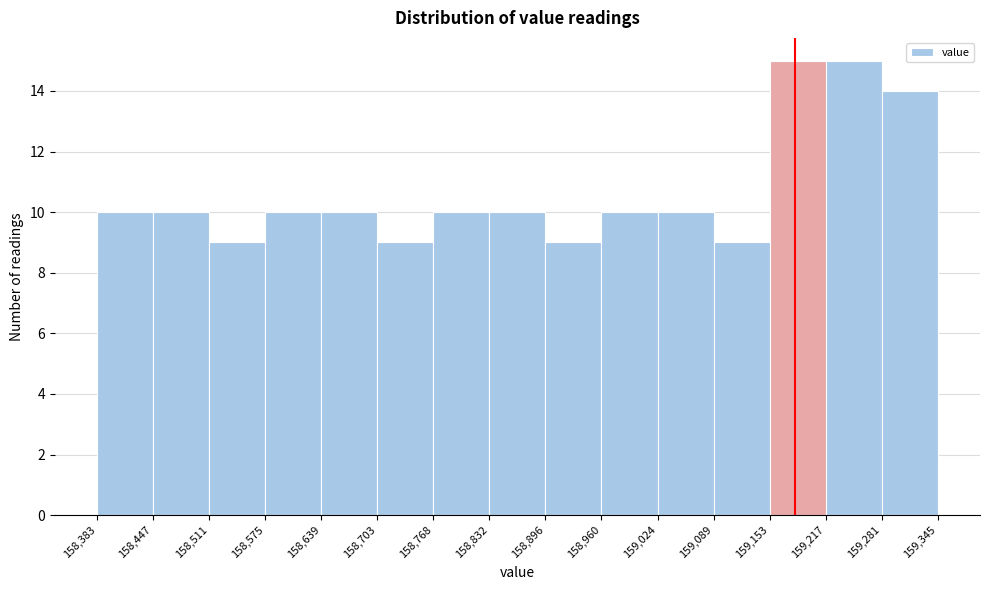

What is the height of the bar covering 158,896 to 158,960 on the x-axis? The values are not printed on the chart, so give them approximately, as read against the axis.

9